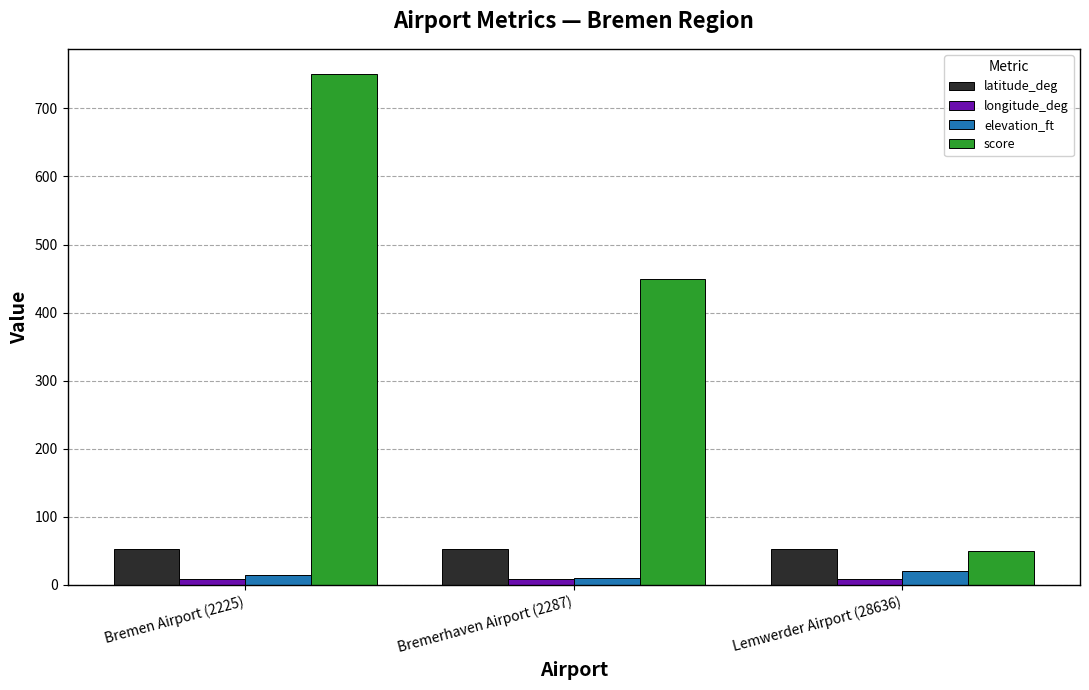

What are all the series names shown in the legend?

latitude_deg, longitude_deg, elevation_ft, score